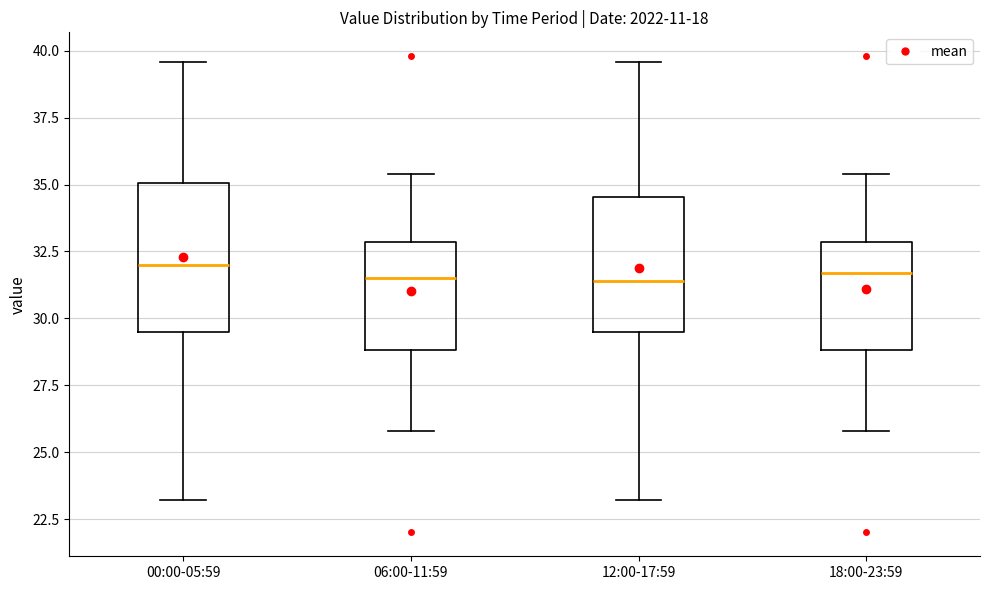

Where does the upper whisker of the box for 06:00-11:59 end on the y-axis? The values are not printed on the chart, so give them approximately, as read against the axis.

35.5